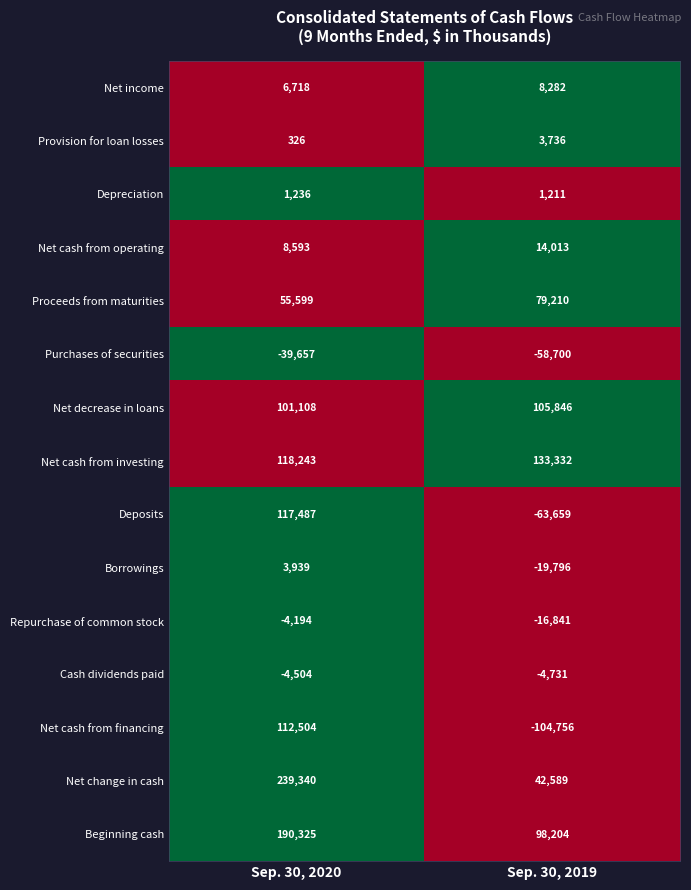

At which category is the sum across all series the highest?

Sep. 30, 2020